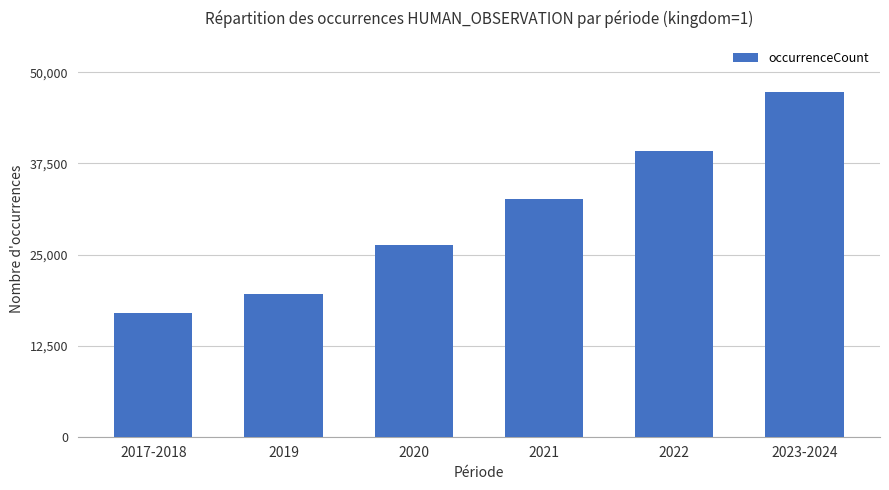

Reading left to right, transcribe all the data shown in this chart.

17042	19520	26319	32634	39216	47253